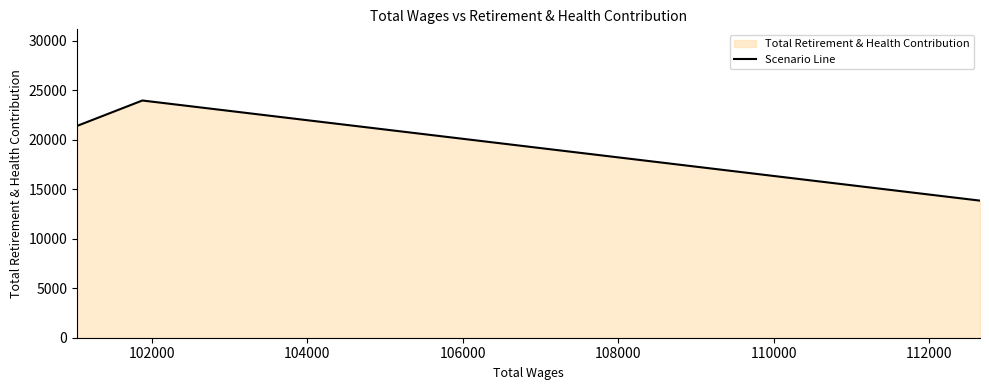

Which category has the highest value across all series?

102000